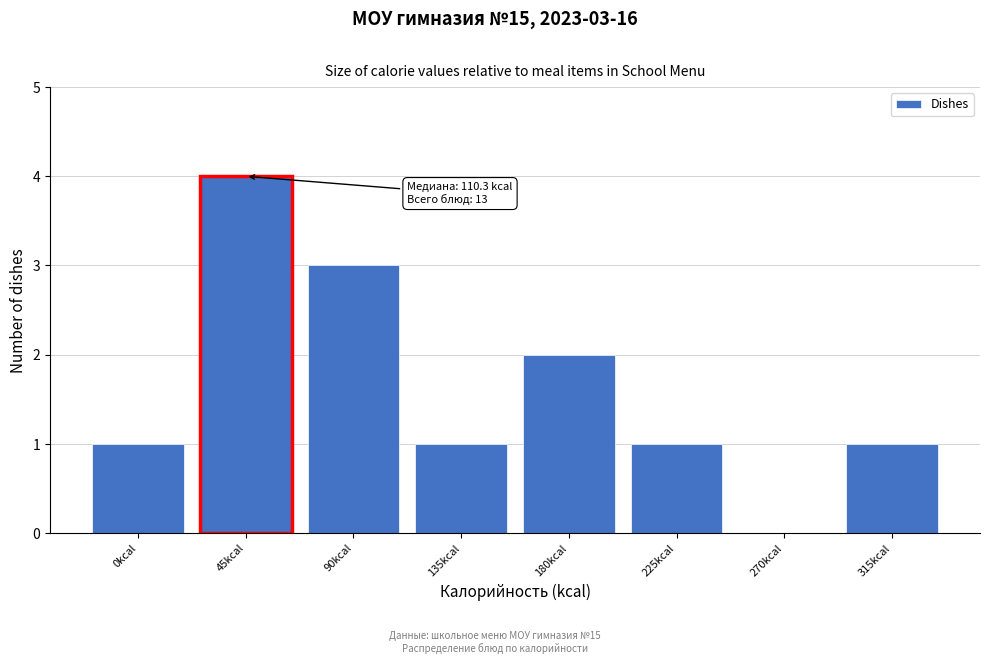

Reading left to right, what are all the values shown in this chart?

0kcal=1	45kcal=4	90kcal=3	135kcal=1	180kcal=2	225kcal=1	270kcal=0	315kcal=1